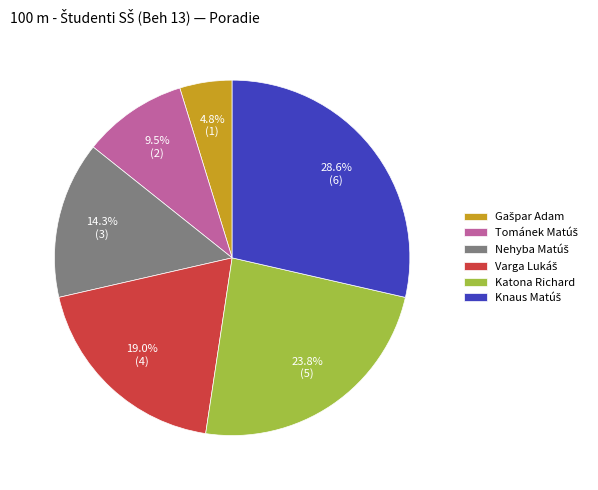

How many slices are in this pie chart?

6